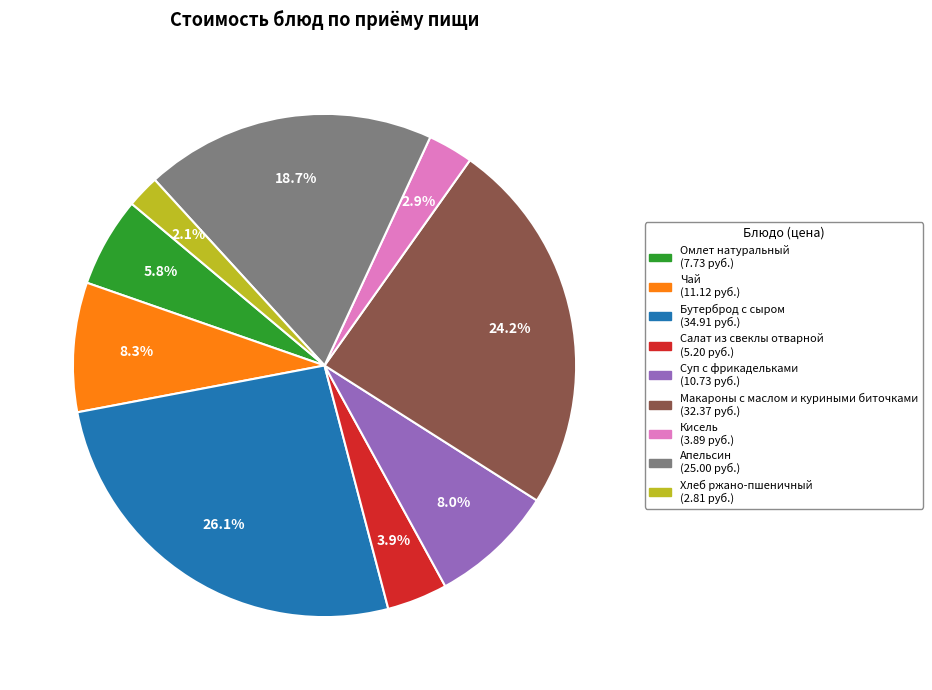

True or false: Кисель accounts for 3% of the total.

True